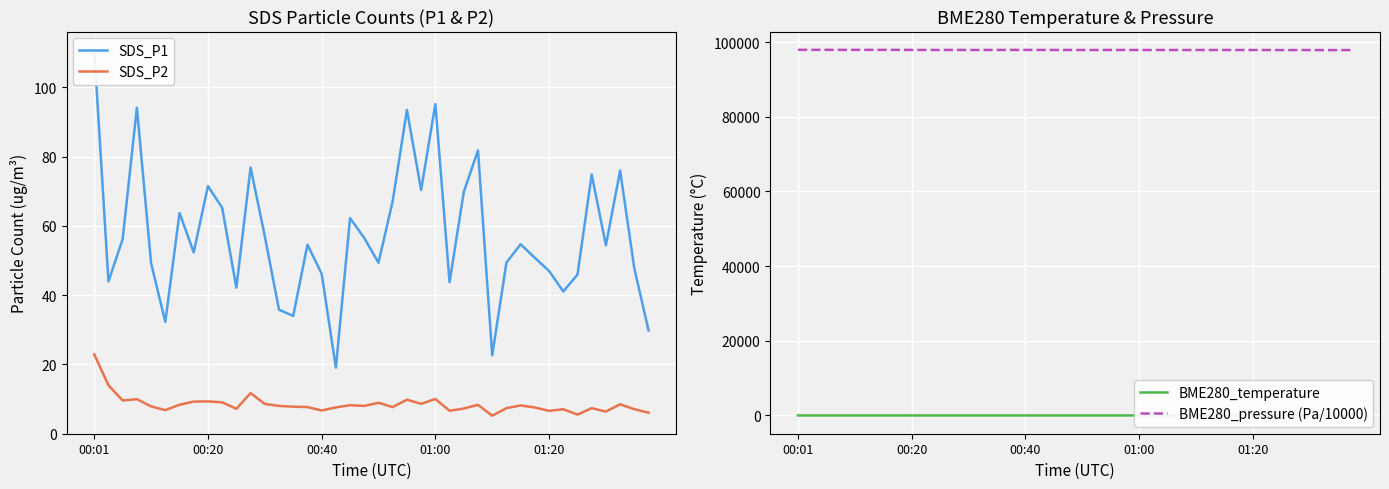

Does the chart display data point markers on the line(s)?

No